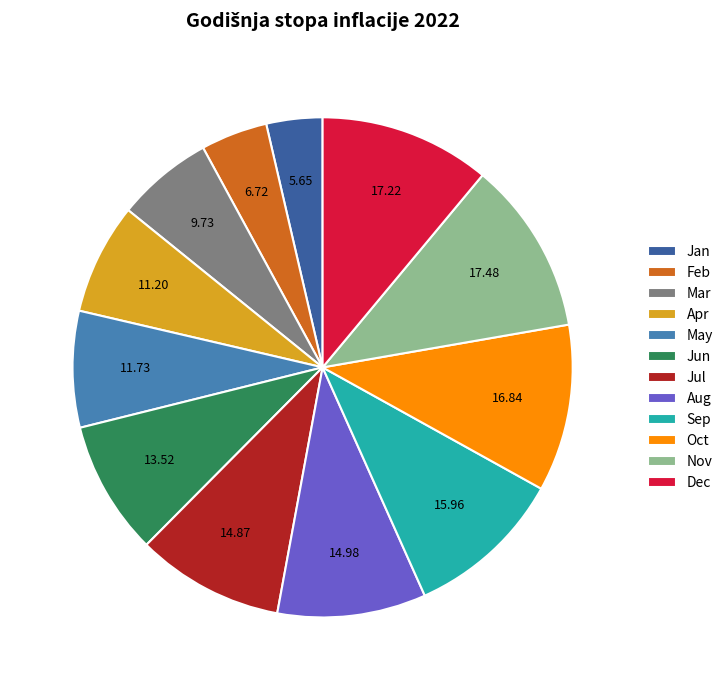

Is the sum of Aug and Jan greater than half?

No